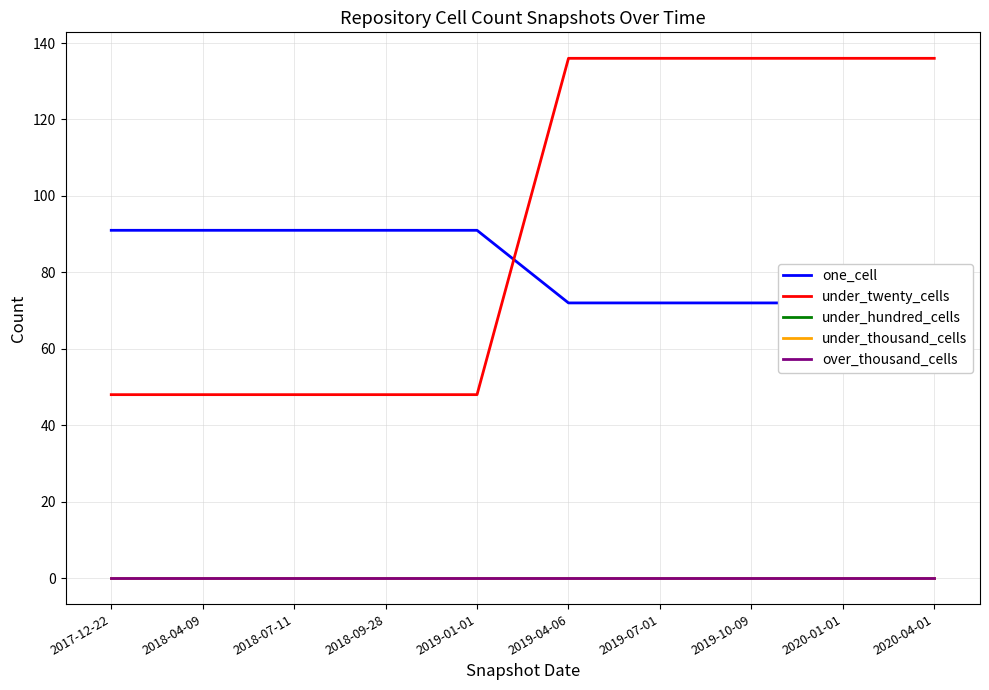

Reading right to left, extract all data points from this chart.

one_cell: 72	72	72	72	72	91	91	91	91	91
under_twenty_cells: 136	136	136	136	136	48	48	48	48	48
under_hundred_cells: 0	0	0	0	0	0	0	0	0	0
under_thousand_cells: 0	0	0	0	0	0	0	0	0	0
over_thousand_cells: 0	0	0	0	0	0	0	0	0	0